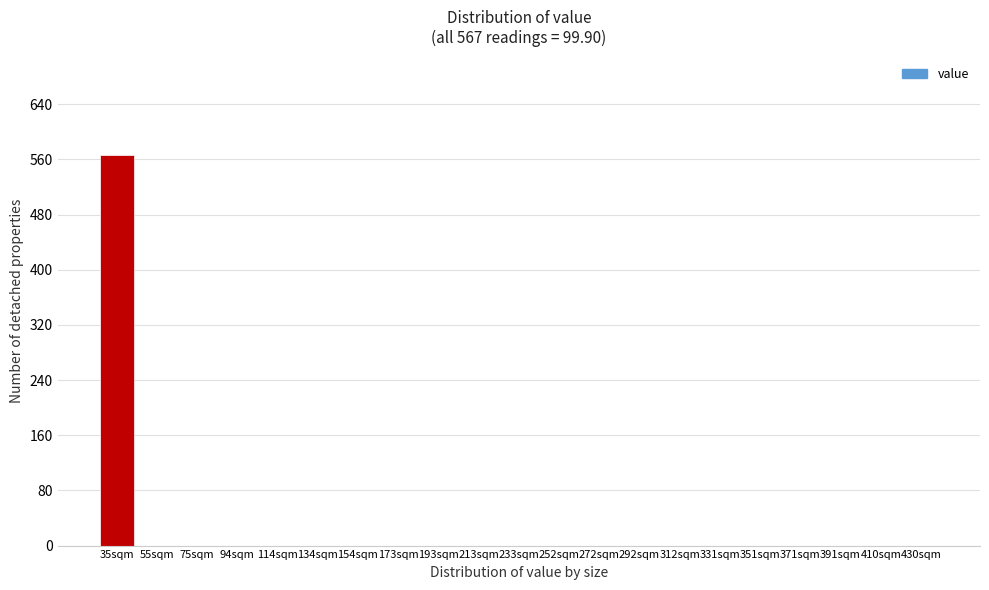

Reading left to right, extract all data points from this chart.

35sqm=567	55sqm=0	75sqm=0	94sqm=0	114sqm=0	134sqm=0	154sqm=0	173sqm=0	193sqm=0	213sqm=0	233sqm=0	252sqm=0	272sqm=0	292sqm=0	312sqm=0	331sqm=0	351sqm=0	371sqm=0	391sqm=0	410sqm=0	430sqm=0